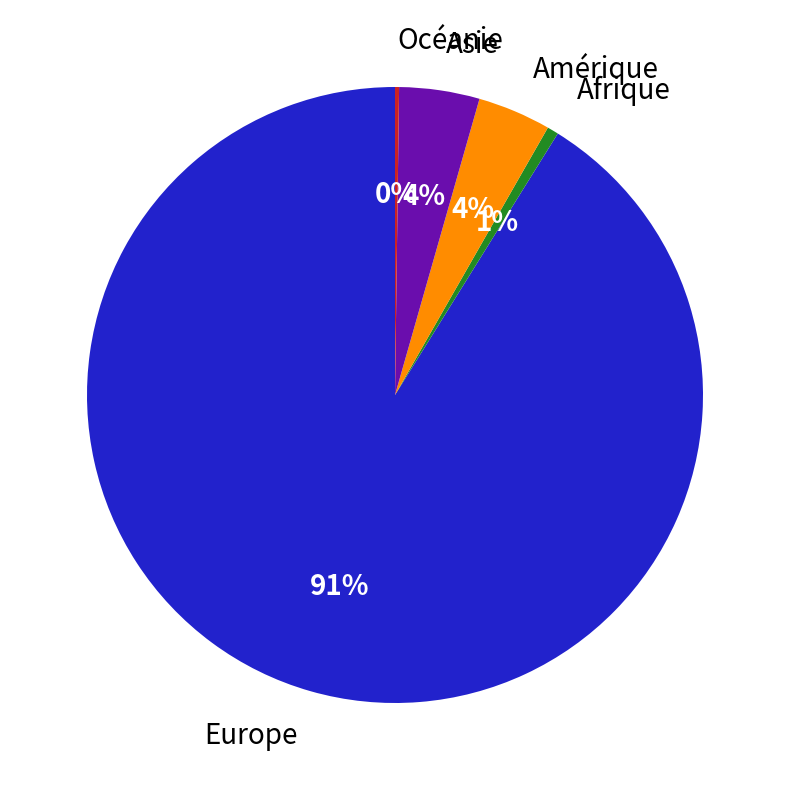

Is the sum of Afrique and Europe greater than half?

Yes